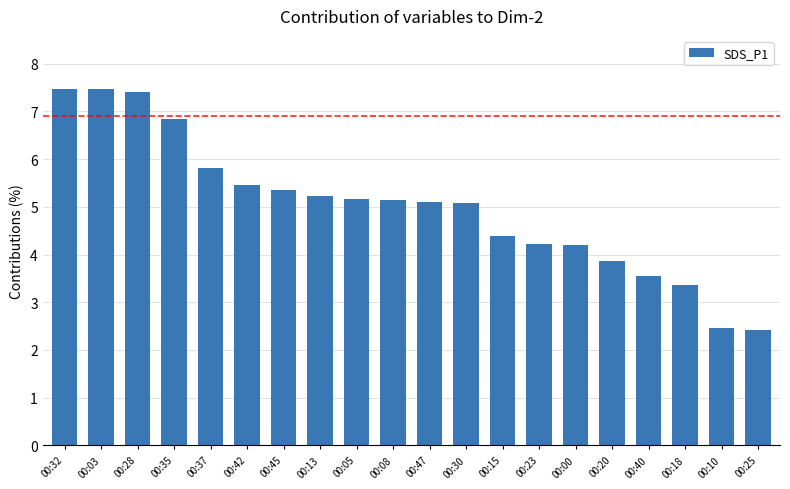

Between 00:37 and 00:18, which is larger?

00:37